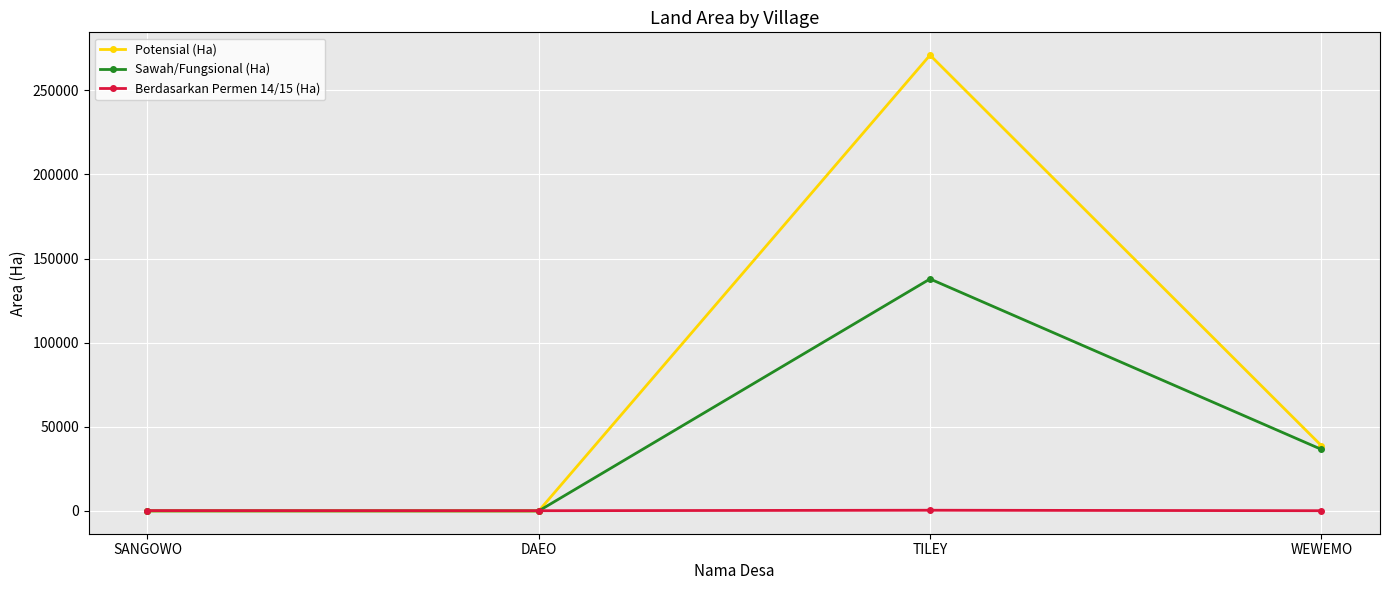

What is the smallest value displayed?

13.8